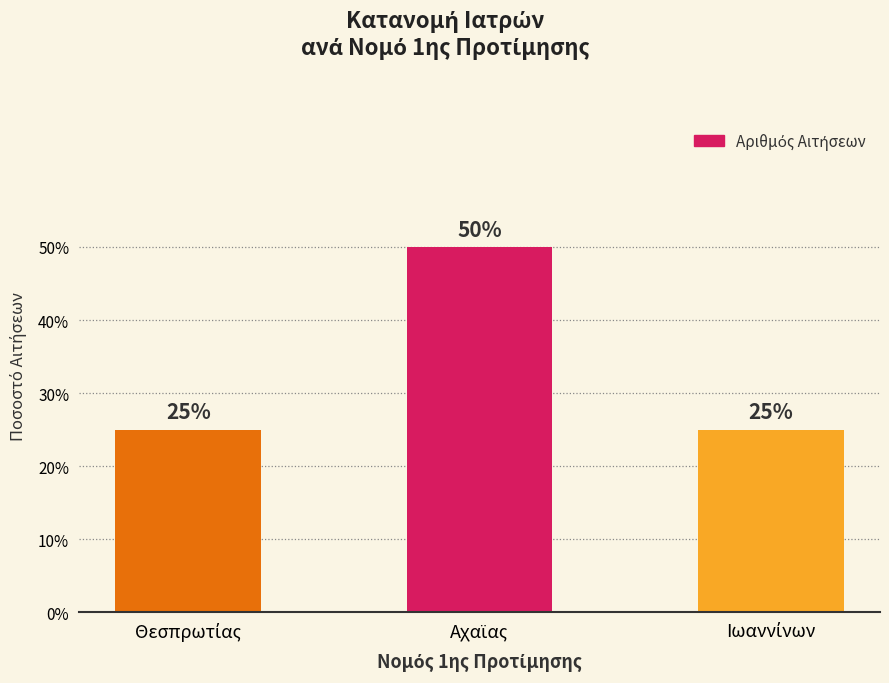

Does the chart contain any negative values?

No